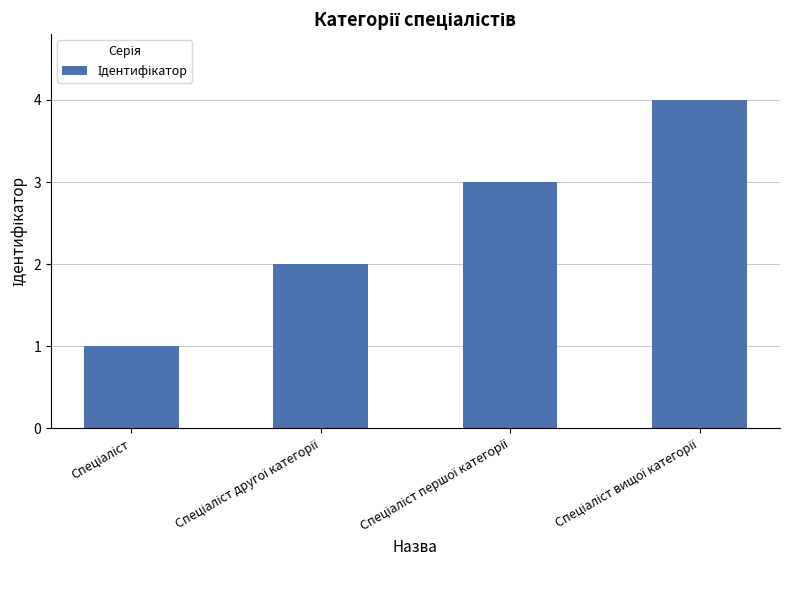

Reading left to right, extract all data points from this chart.

1	2	3	4